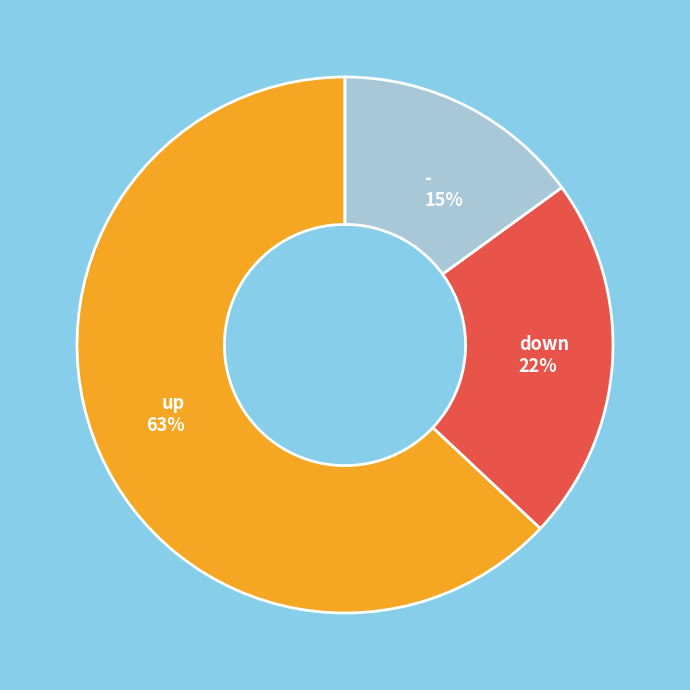

To the nearest percent, what is the average slice percentage?

33%